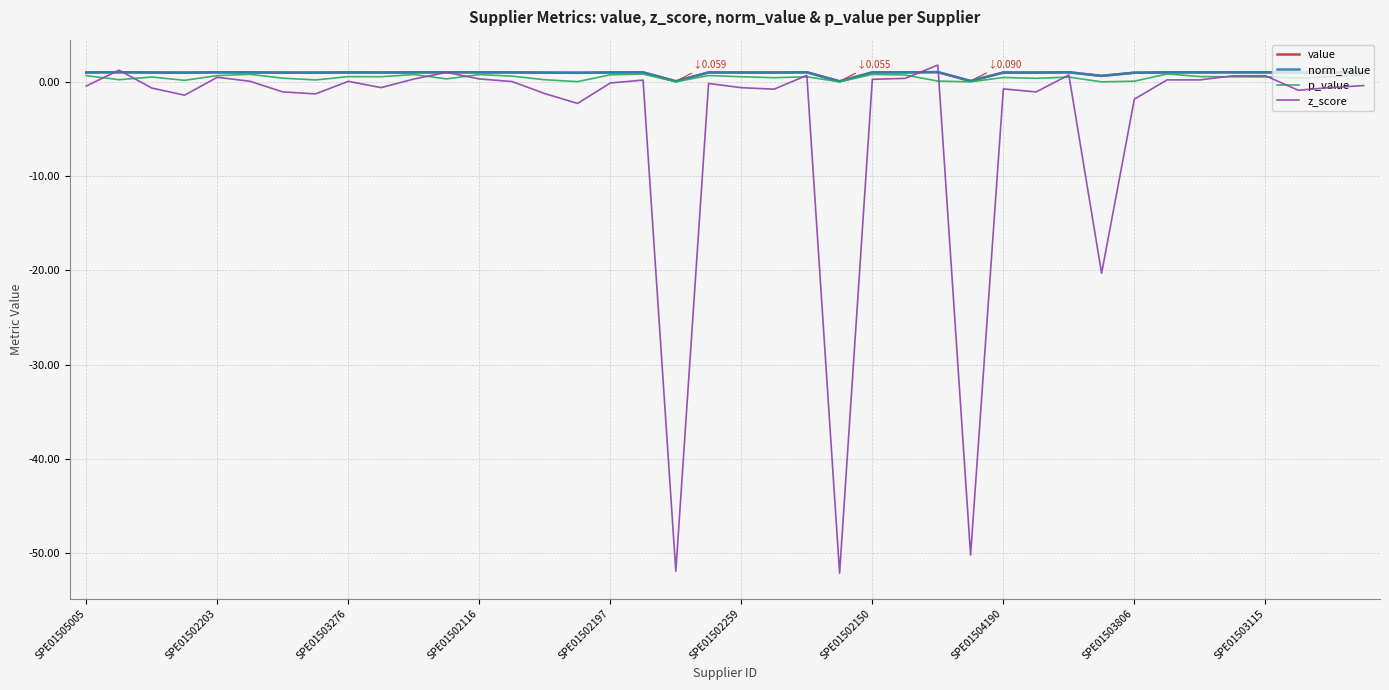

Does the chart have visible grid lines?

Yes